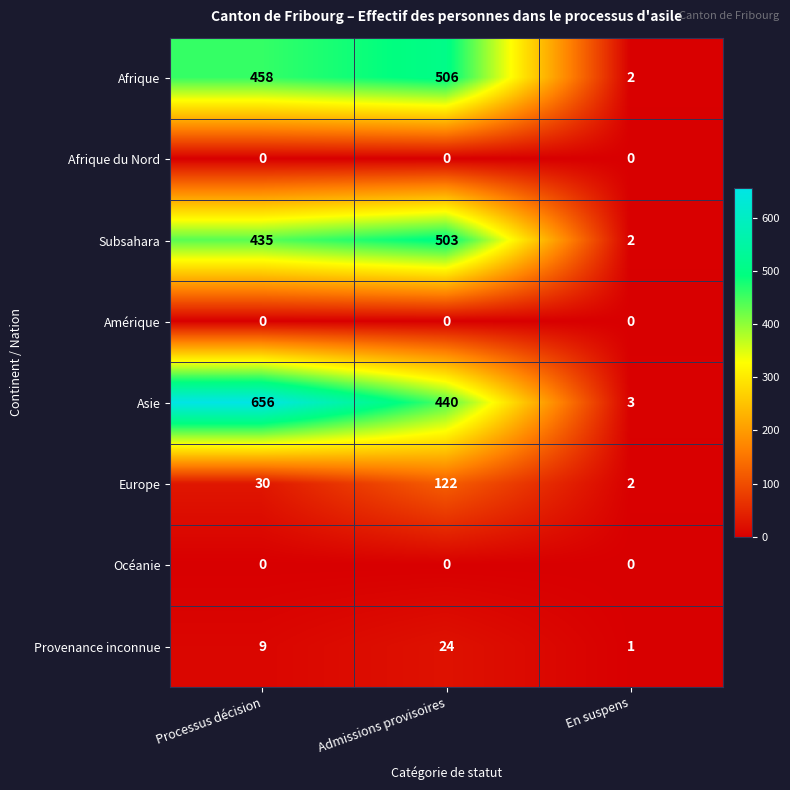

What is the difference between the highest and lowest values at Processus décision?

656